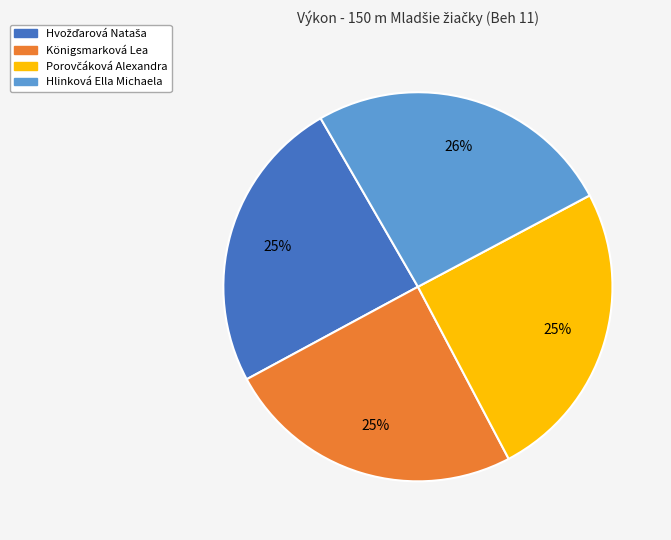

Which slice is the largest?

Hlinková Ella Michaela